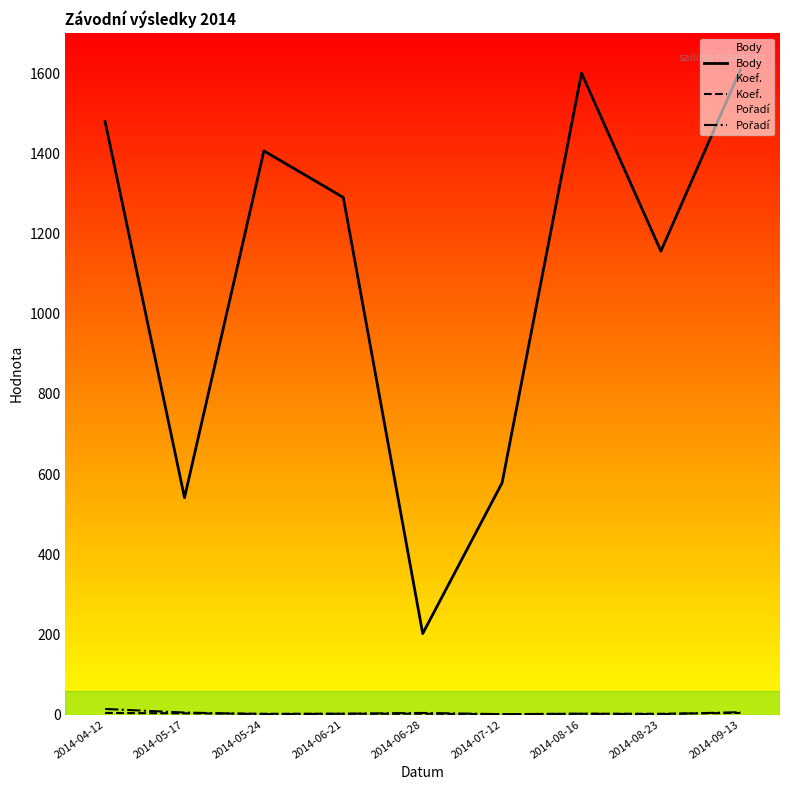

The value of Koef. at 2014-04-12 is 2. True or false?

False